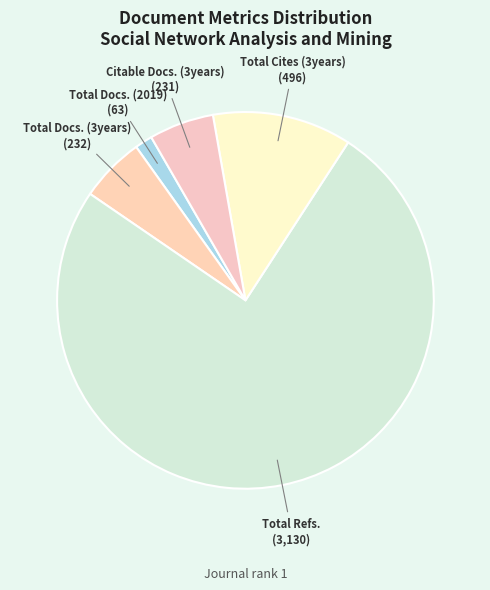

Count the number of slices in the pie.

5